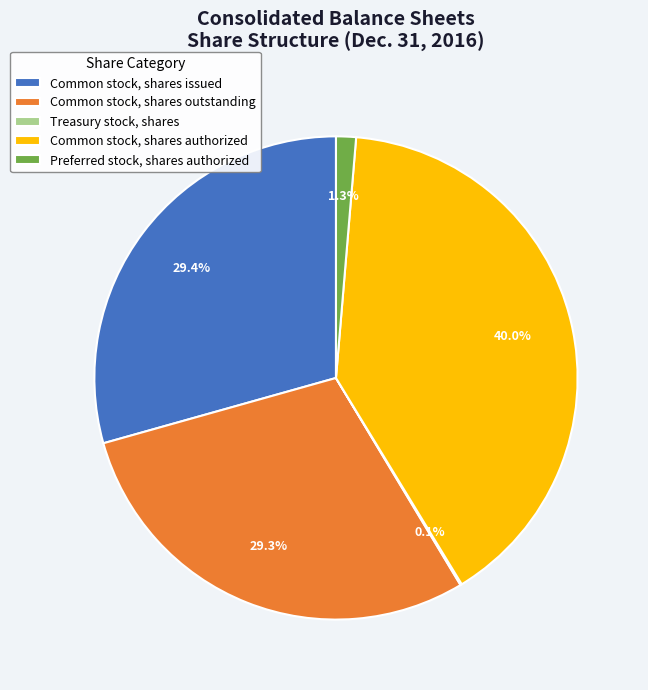

Which has a higher value, Preferred stock, shares authorized or Common stock, shares issued?

Common stock, shares issued